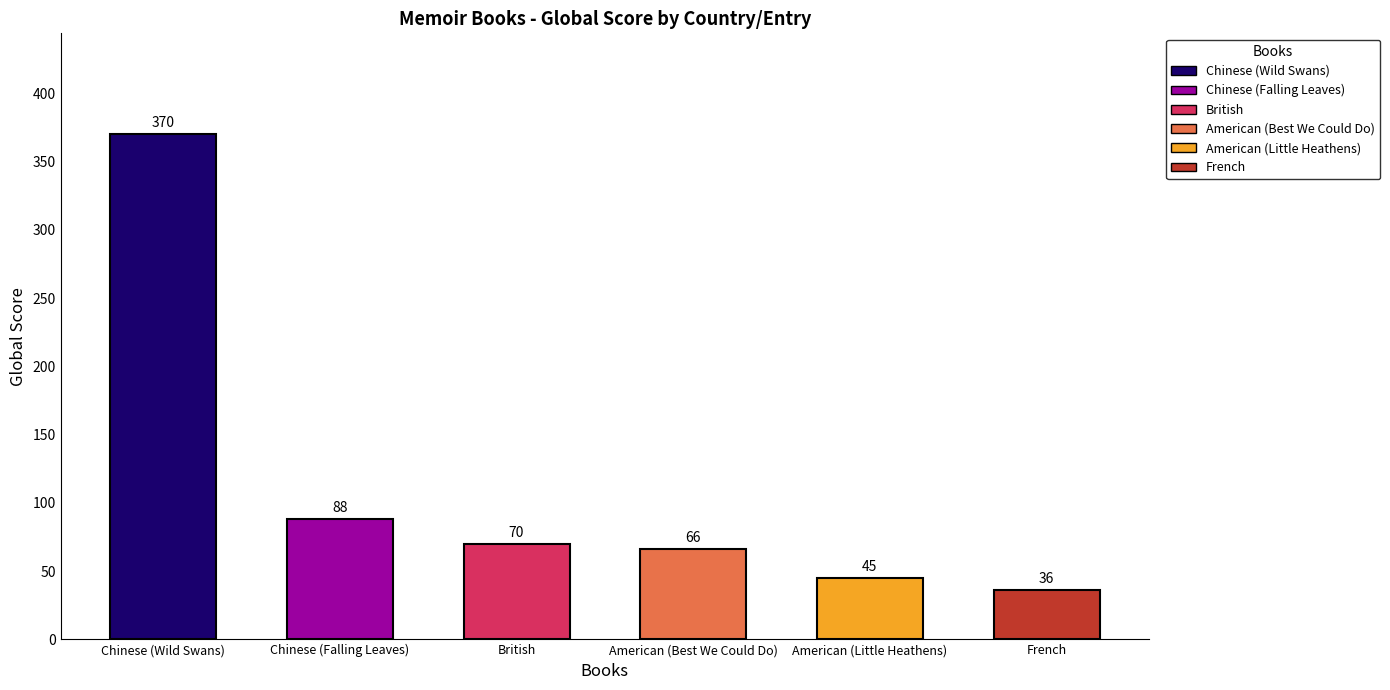

Between British and American (Best We Could Do), which is larger?

British